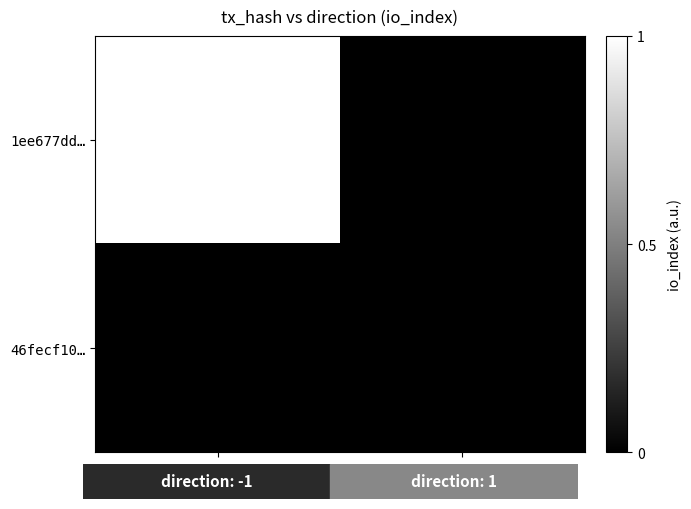

At which category is the sum across all series the highest?

-1